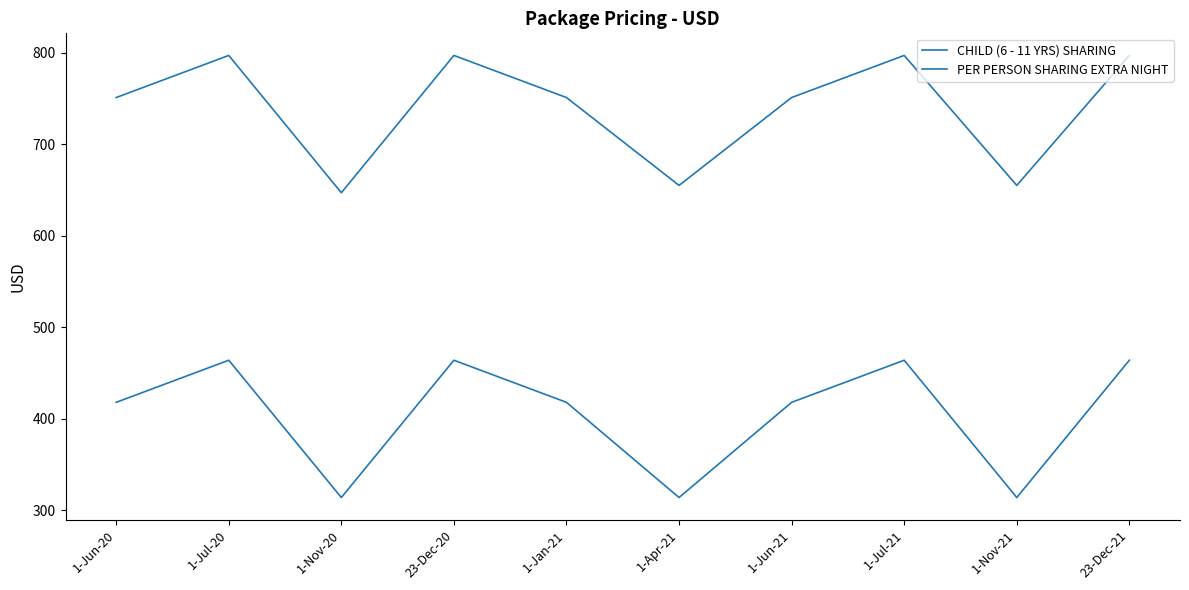

At which label does PER PERSON SHARING EXTRA NIGHT first exceed 418?

1-Jul-20